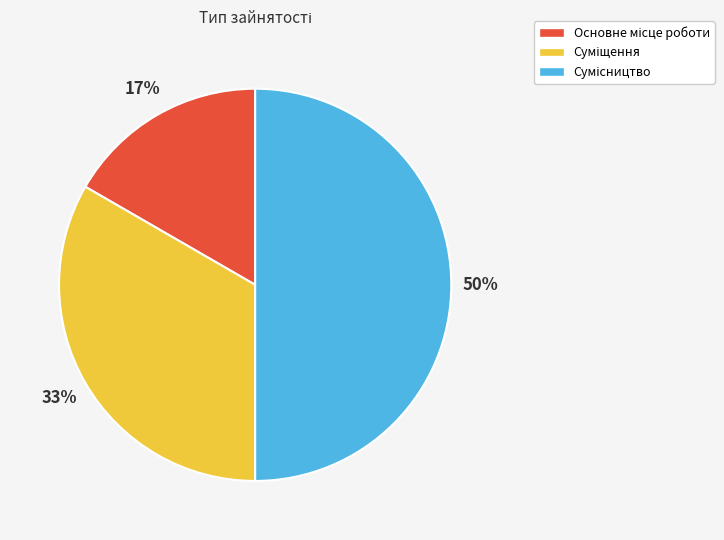

To the nearest percent, what is the average slice percentage?

33%